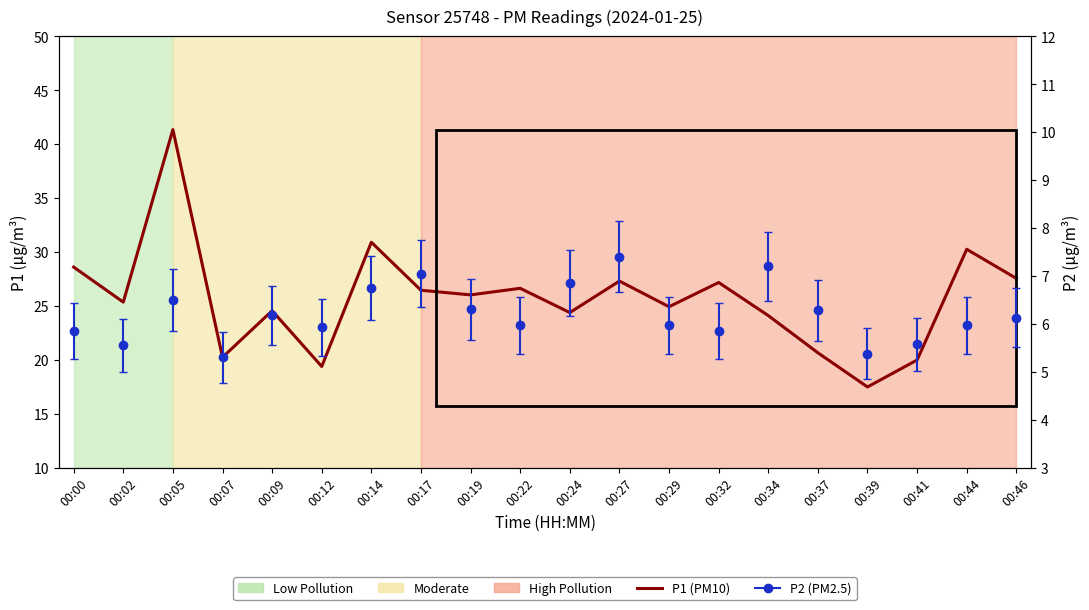

List the labels in order of value, smallest first.

00:39, 00:12, 00:41, 00:07, 00:37, 00:34, 00:24, 00:09, 00:29, 00:02, 00:19, 00:17, 00:22, 00:32, 00:27, 00:46, 00:00, 00:44, 00:14, 00:05